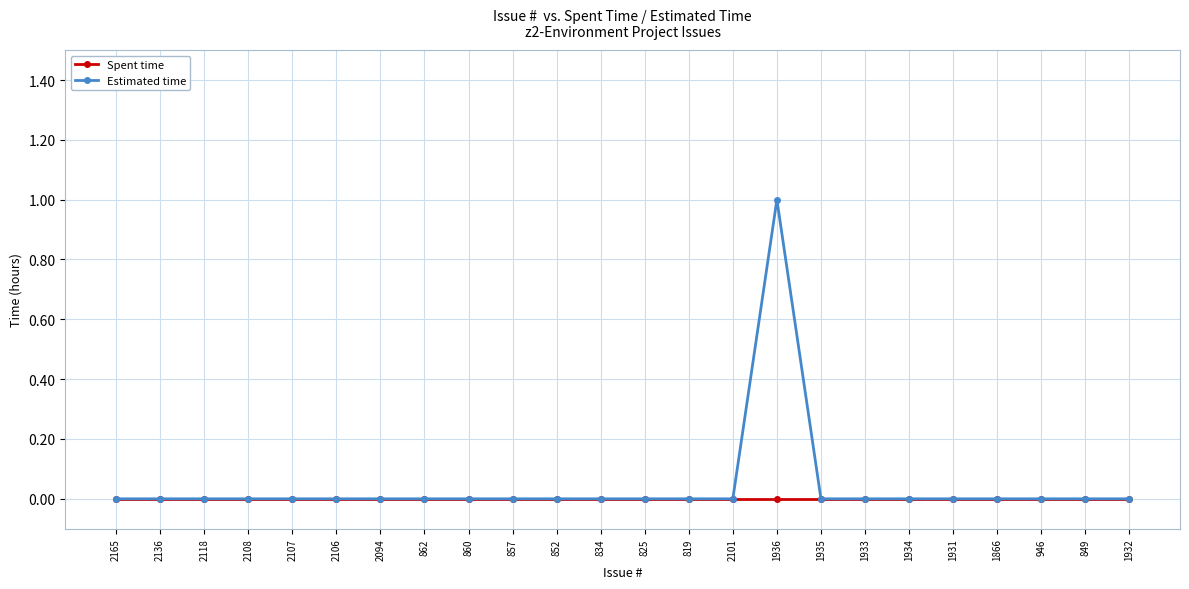

Count the number of categories in the chart.

24